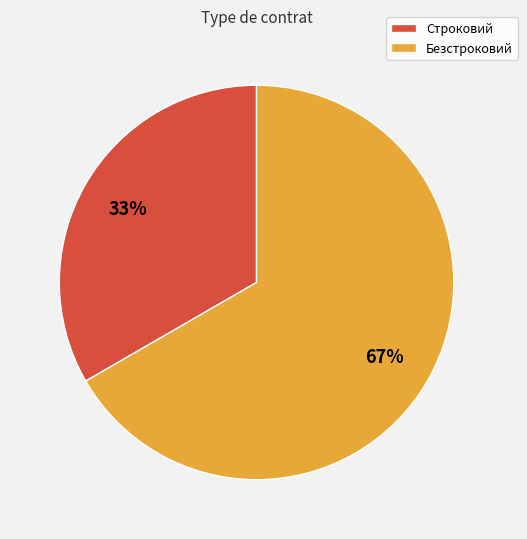

Between Строковий and Безстроковий, which is larger?

Безстроковий